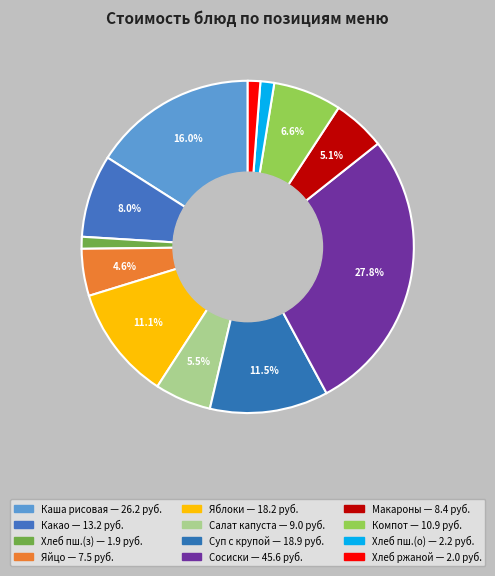

To the nearest percent, what percentage of the pie is Сосиски отварные?

28%